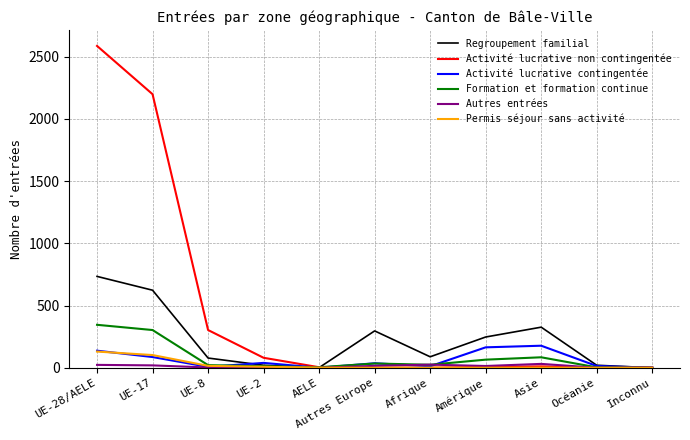

Which series changed the most between Amérique and Inconnu?

Regroupement familial